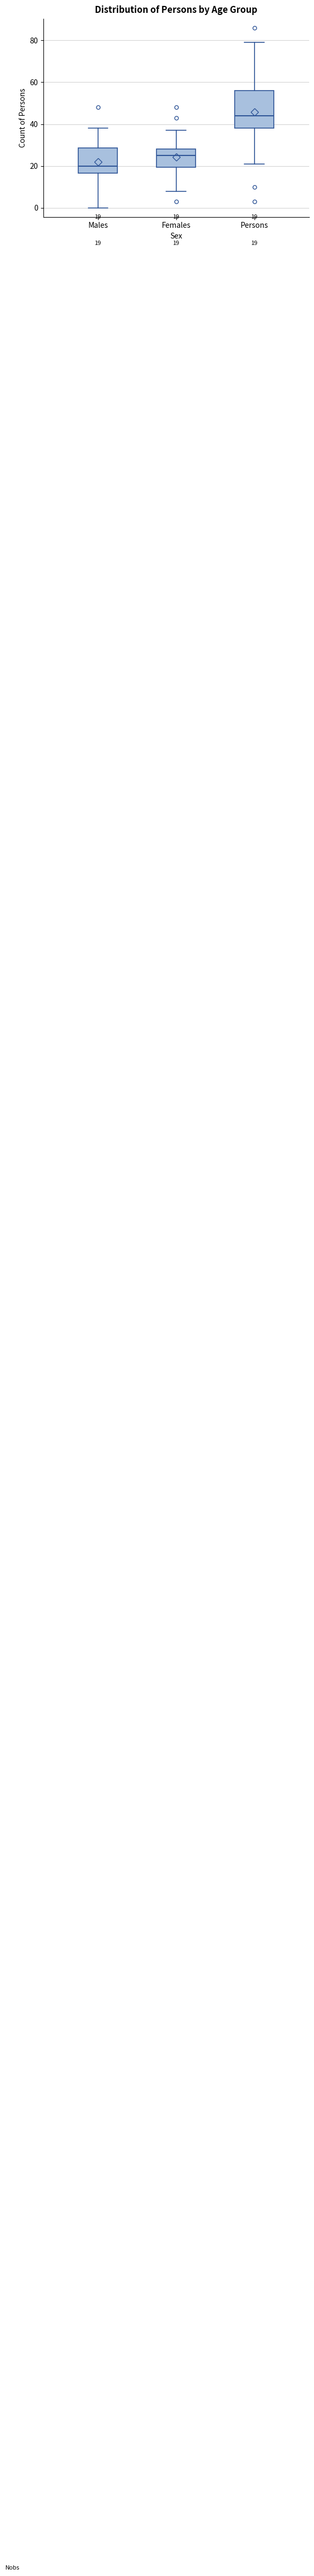

Which box has the highest median line?

Persons